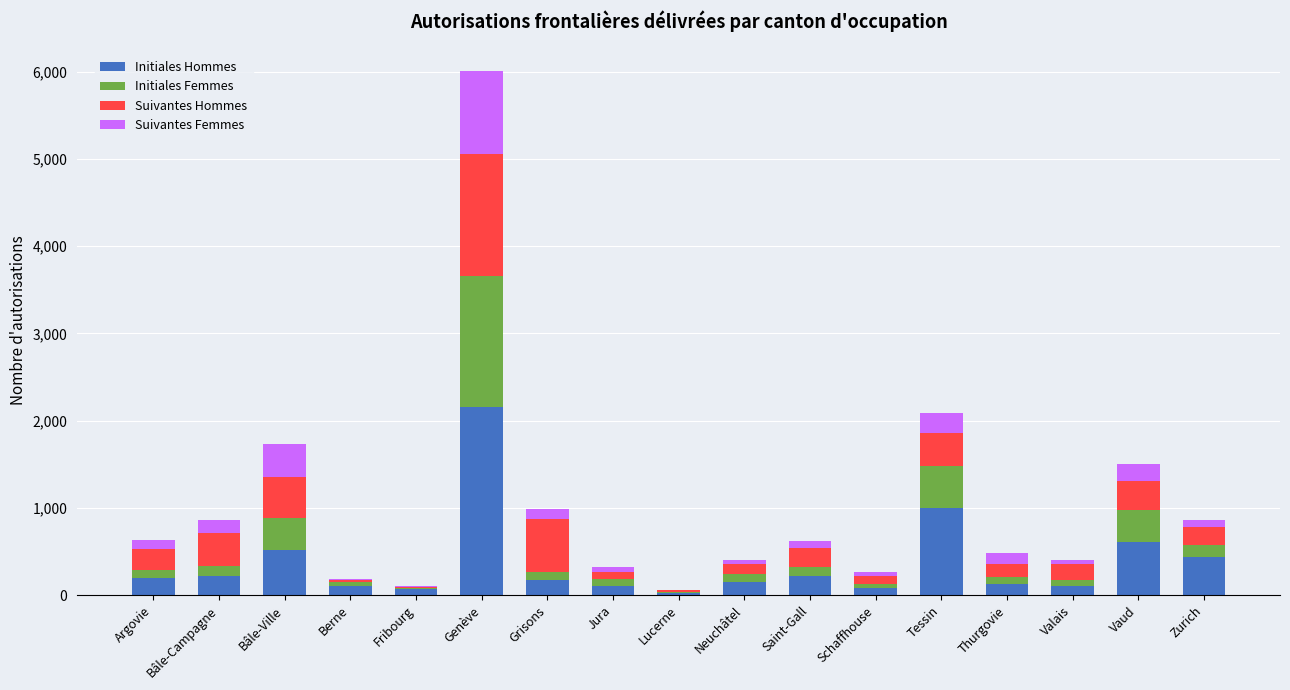

Which category has the highest value in the Initiales Hommes series?

Genève